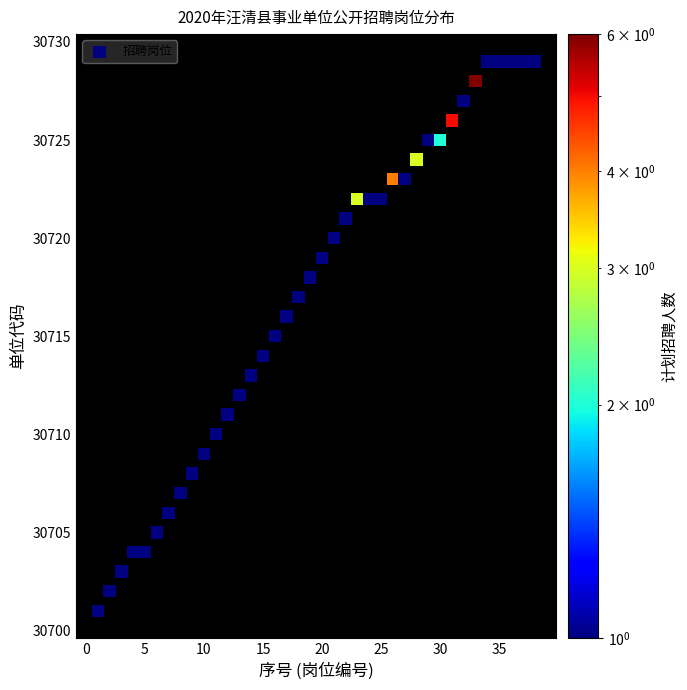

What is the range of Y values (max minus min)?

28